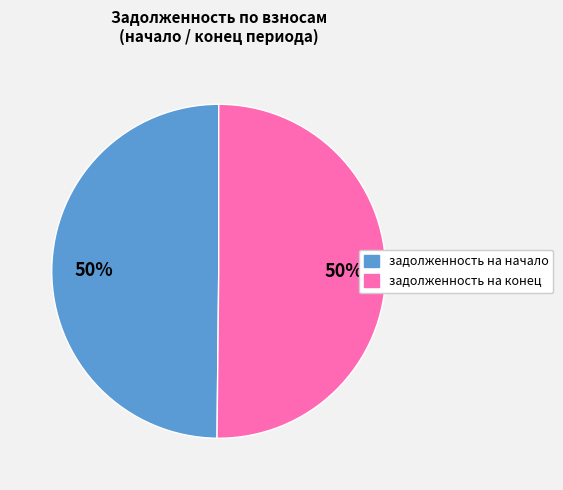

Approximately how many times larger is the value at задолженность на начало compared to задолженность на конец?

1.0